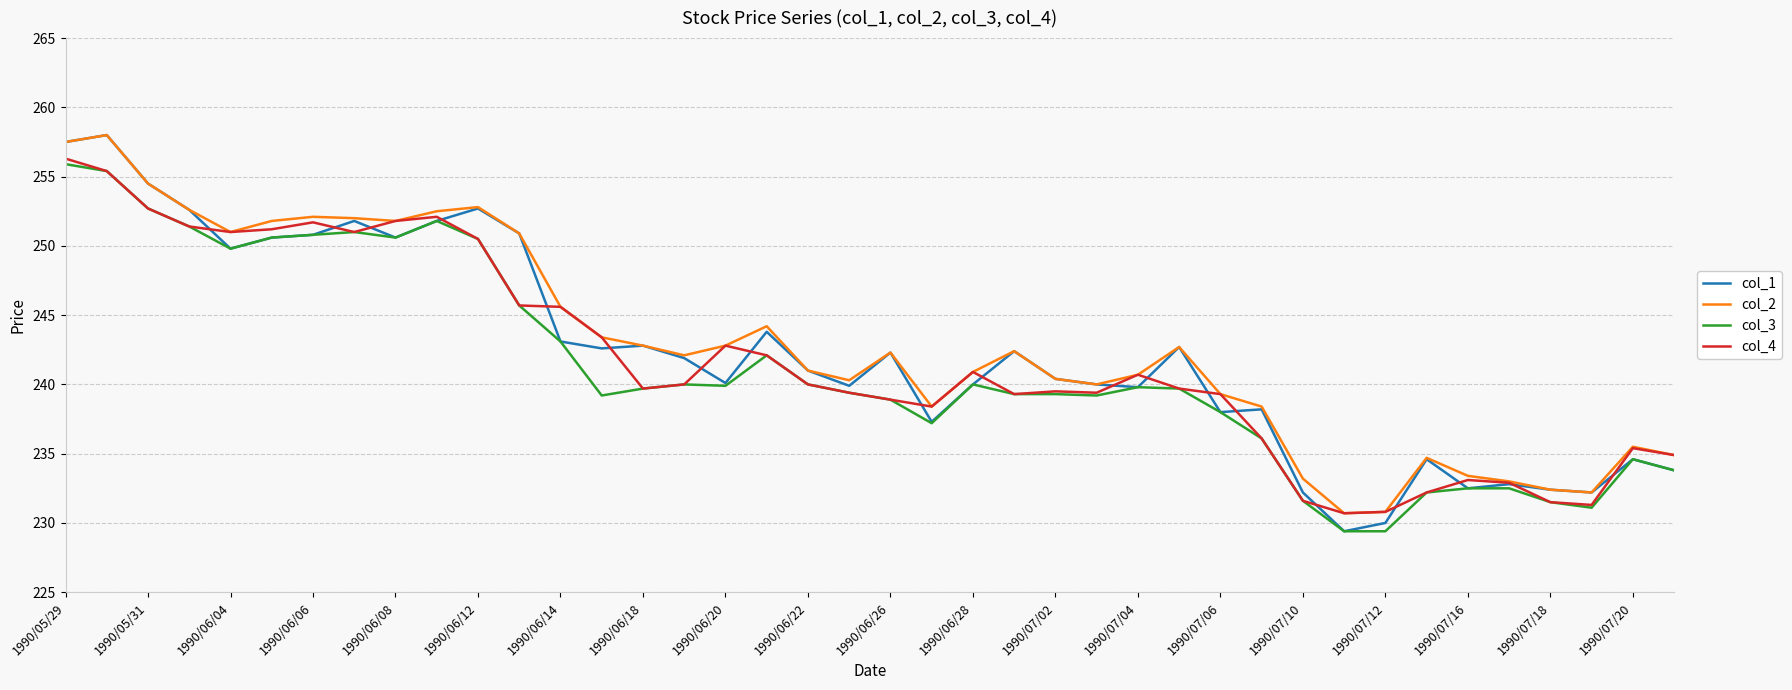

Which series has the largest range (max minus min)?

col_1